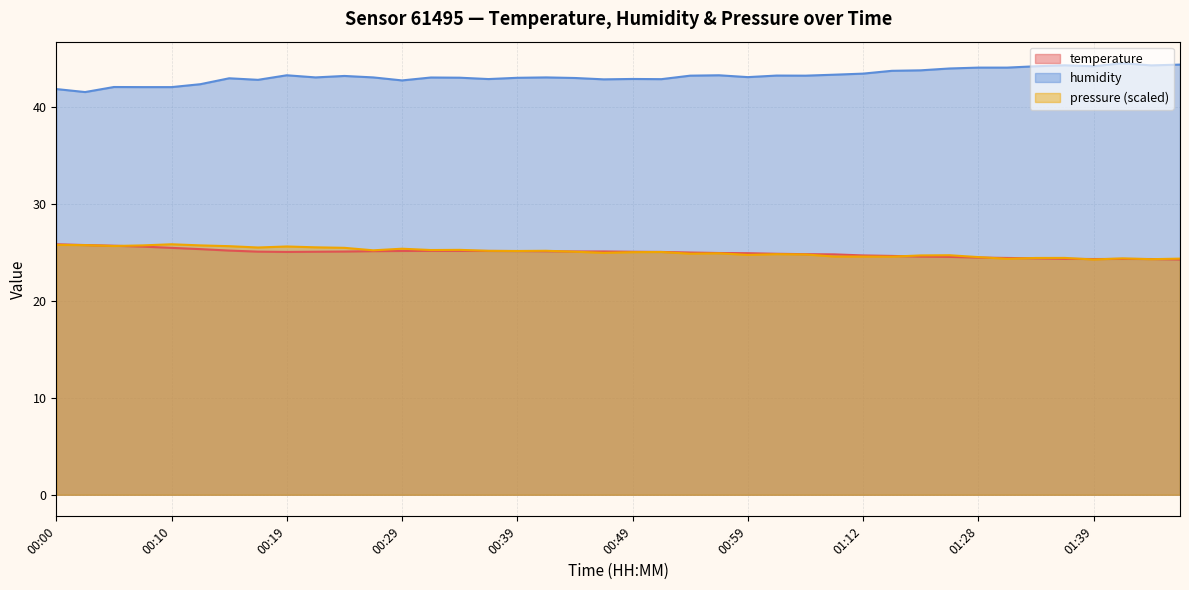

List the series in order of their overall mean, lowest first.

temperature, humidity